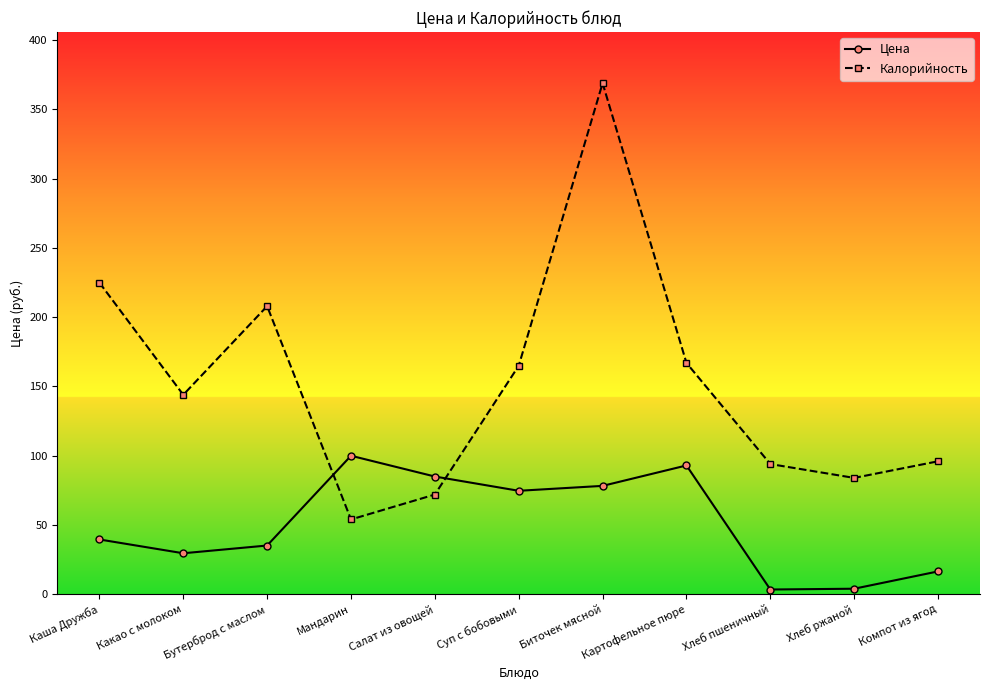

Read the Цена value at Компот из ягод.

16.5